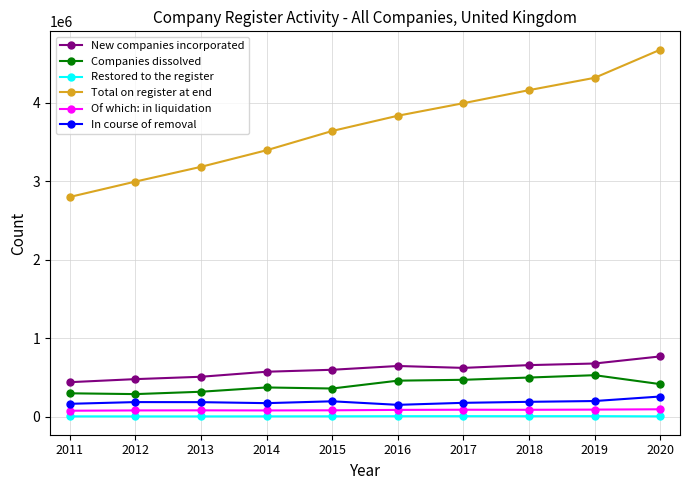

What is the minimum value for New companies incorporated?

440638